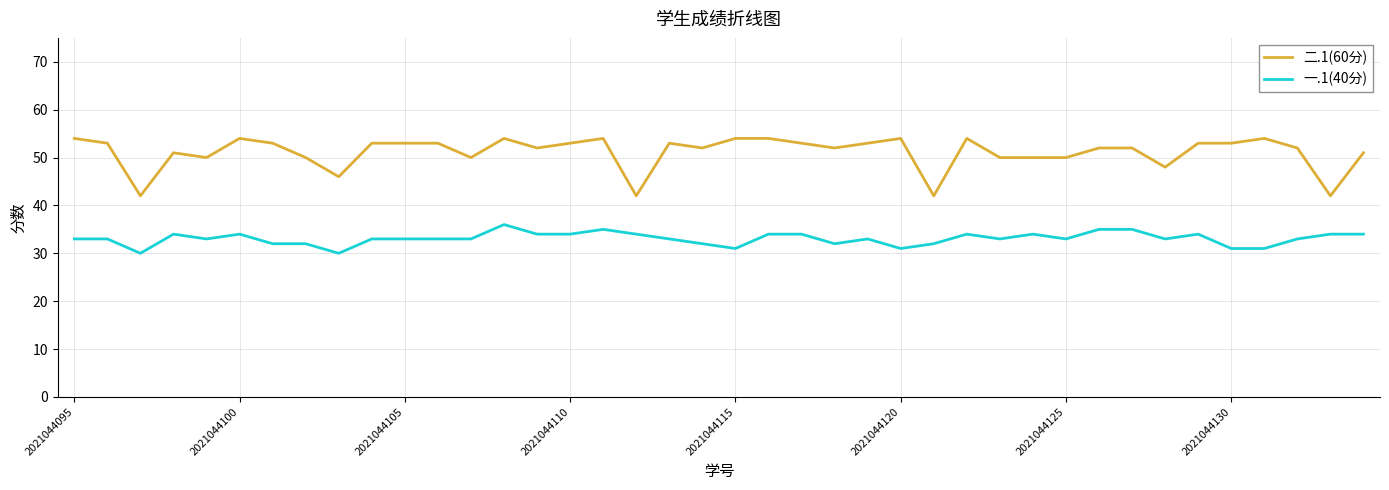

True or false: 一.1(40分) and 二.1(60分) cross at least once.

False